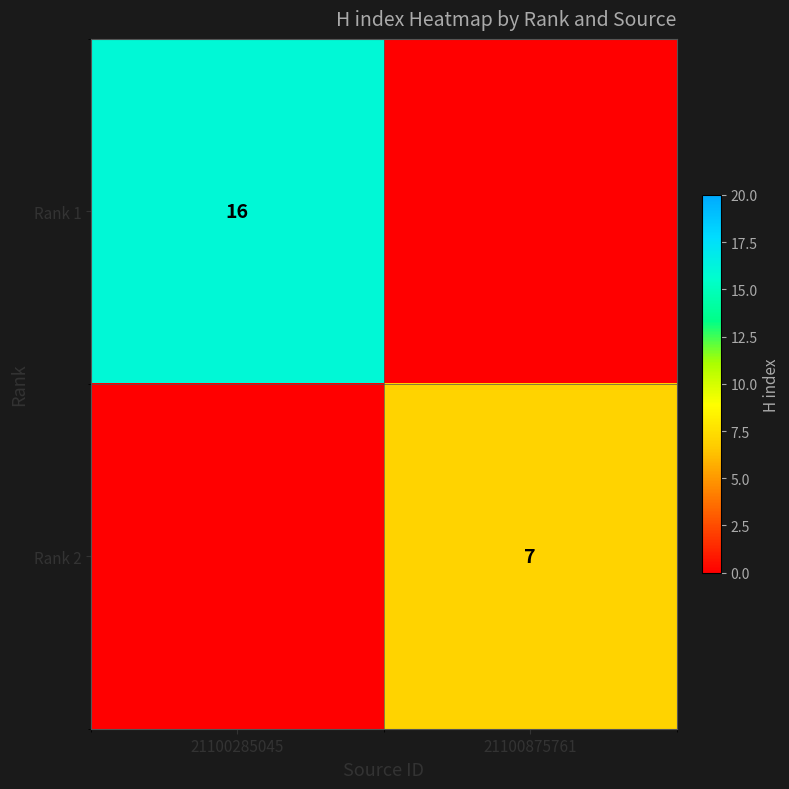

True or false: Rank 1 has a value of 16 at 21100285045.

True